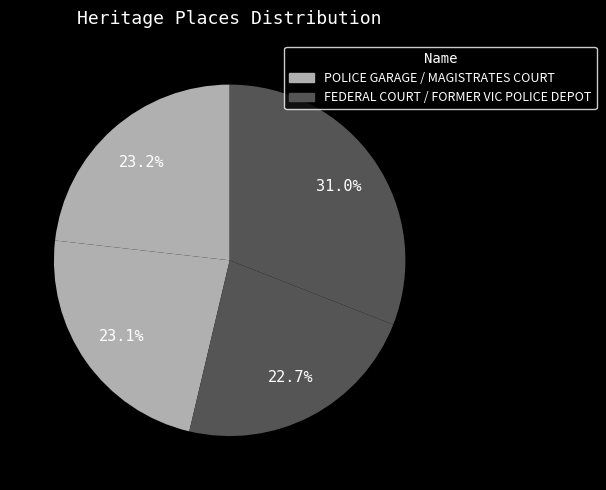

Count the number of slices in the pie.

4